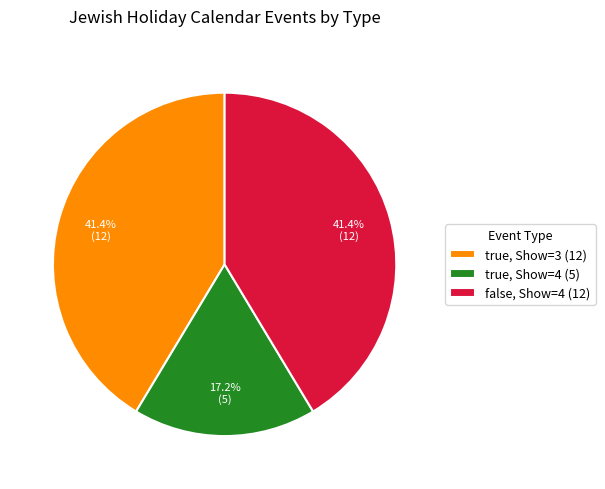

Approximately how many times larger is the value at true, Show=3 (12) compared to true, Show=4 (5)?

2.4